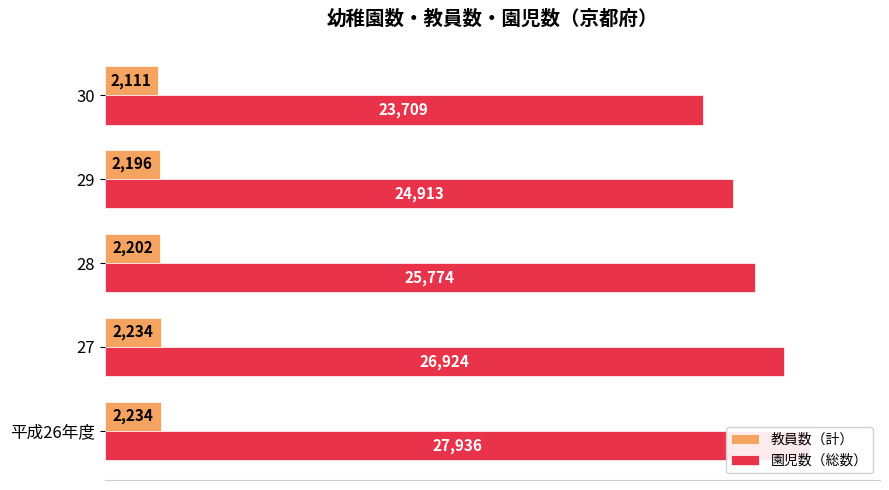

Reading left to right, transcribe all the data shown in this chart.

教員数（計）: 2234	2234	2202	2196	2111
園児数（総数）: 27936	26924	25774	24913	23709